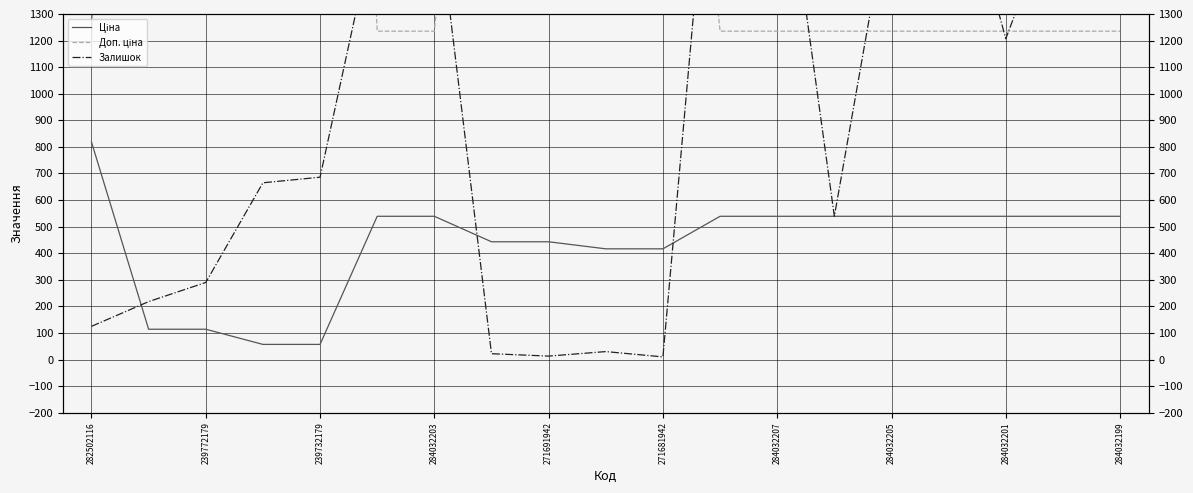

At which category is the sum across all series the highest?

239772179